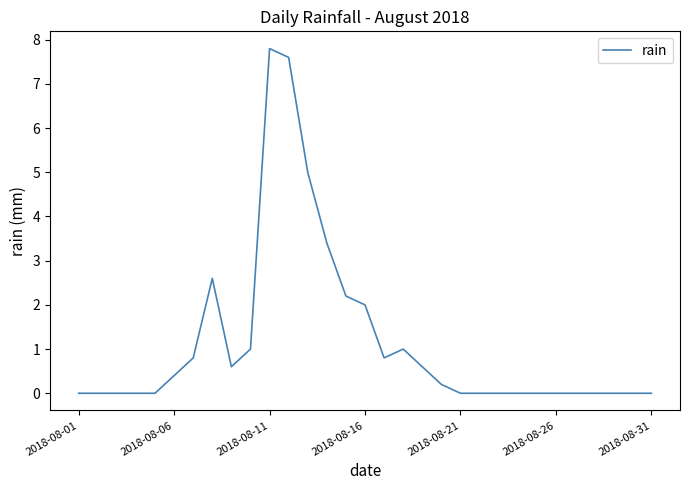

What is the difference between the maximum and minimum values?

7.8